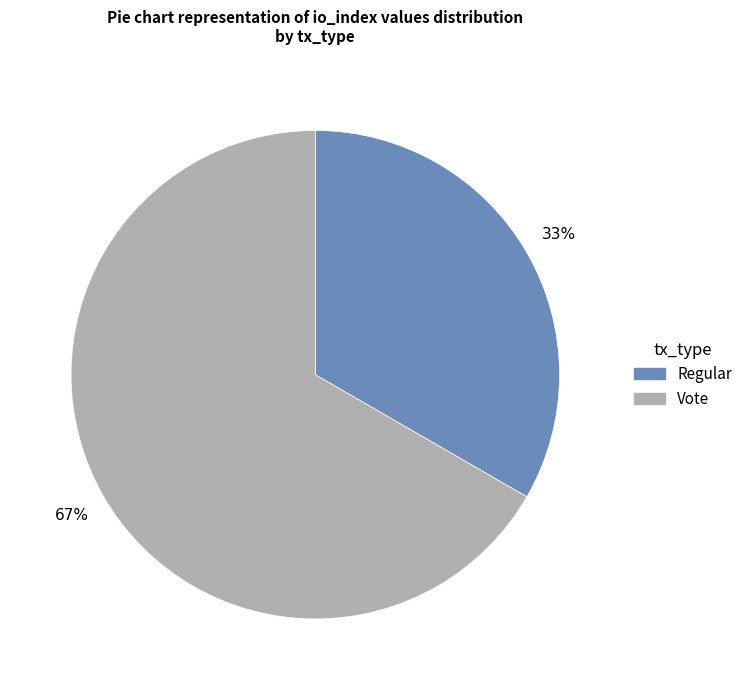

Is the sum of Regular and Vote greater than half?

Yes